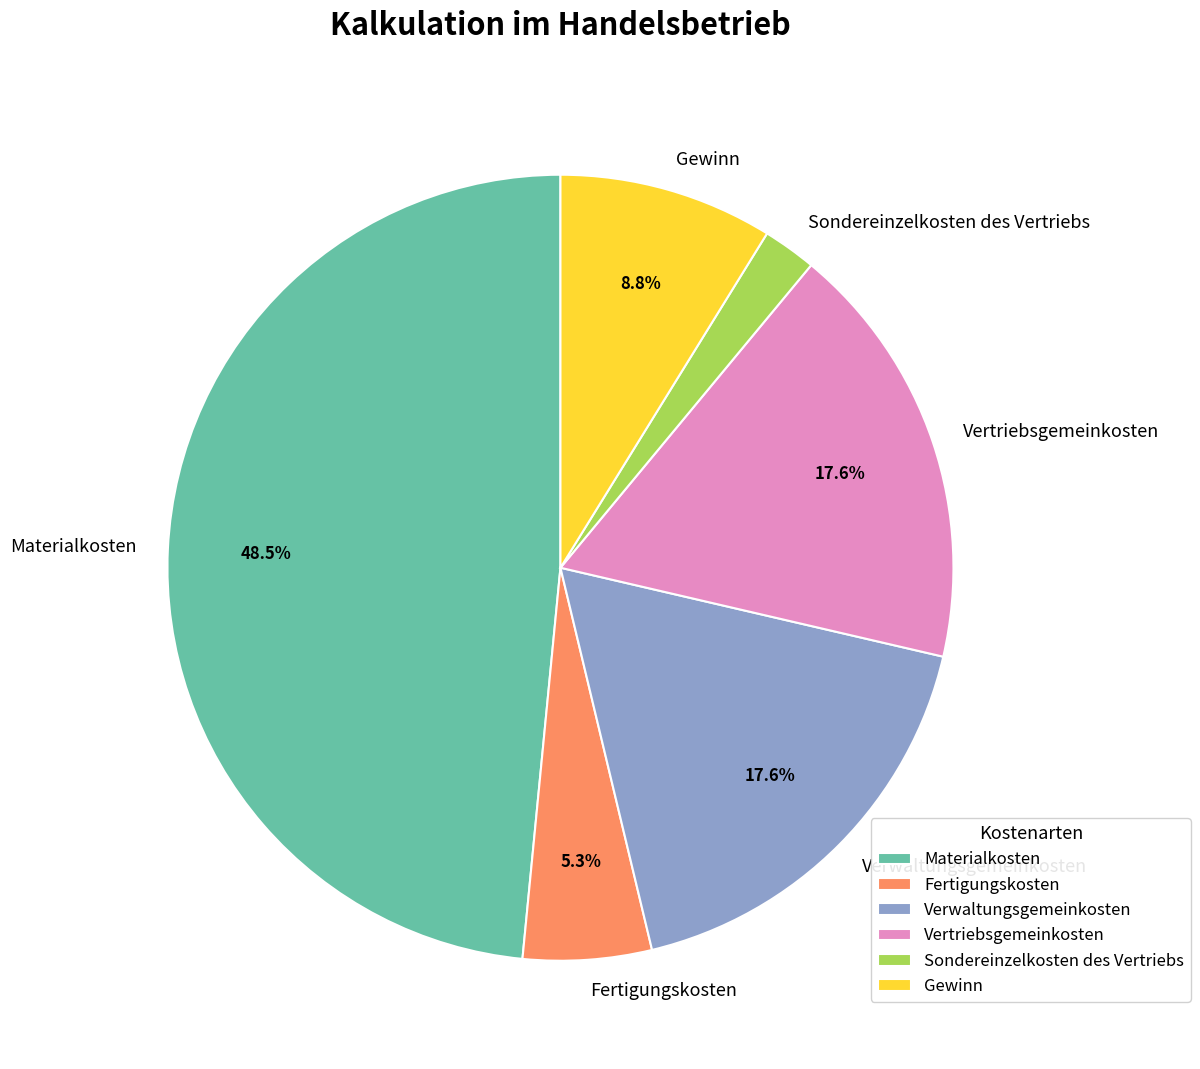

How many slices are in this pie chart?

6